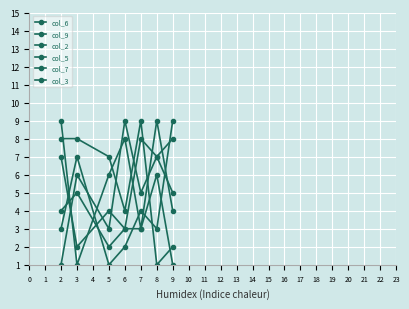

How many data points in col_3 are less than 5?

3